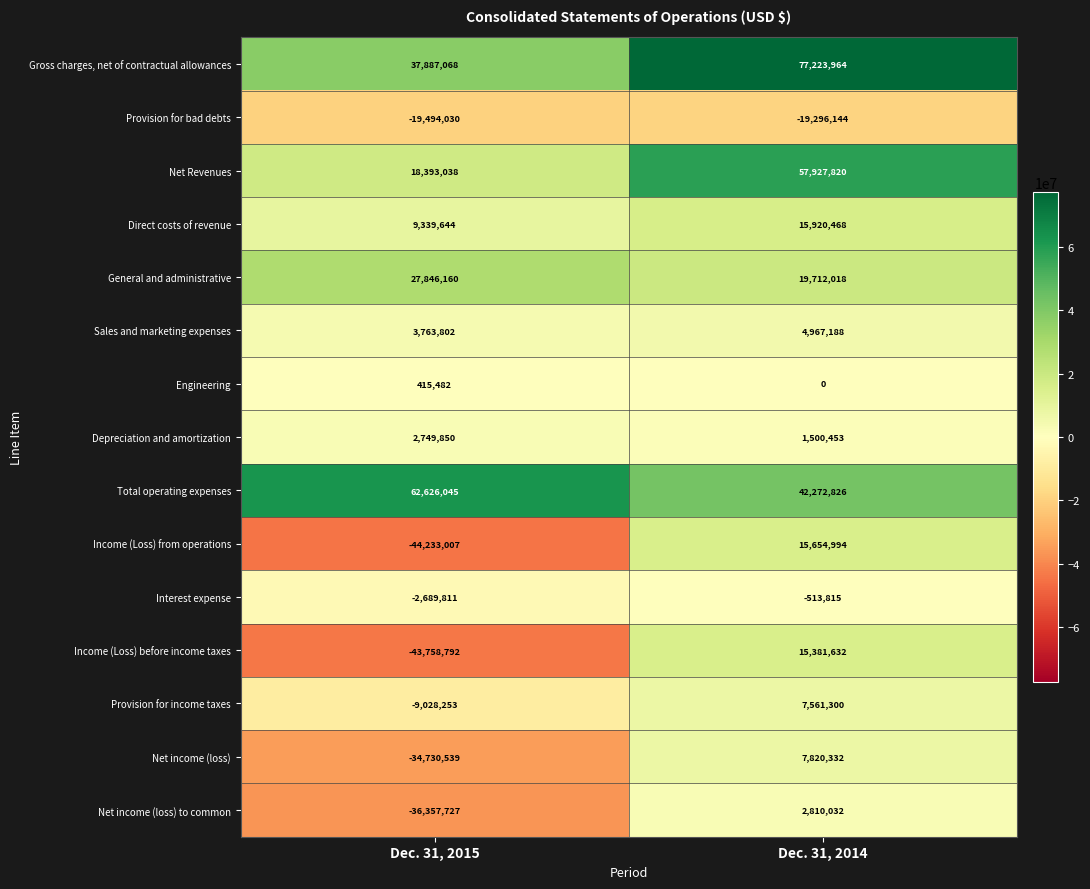

What is the minimum value shown in the chart?

-44233007